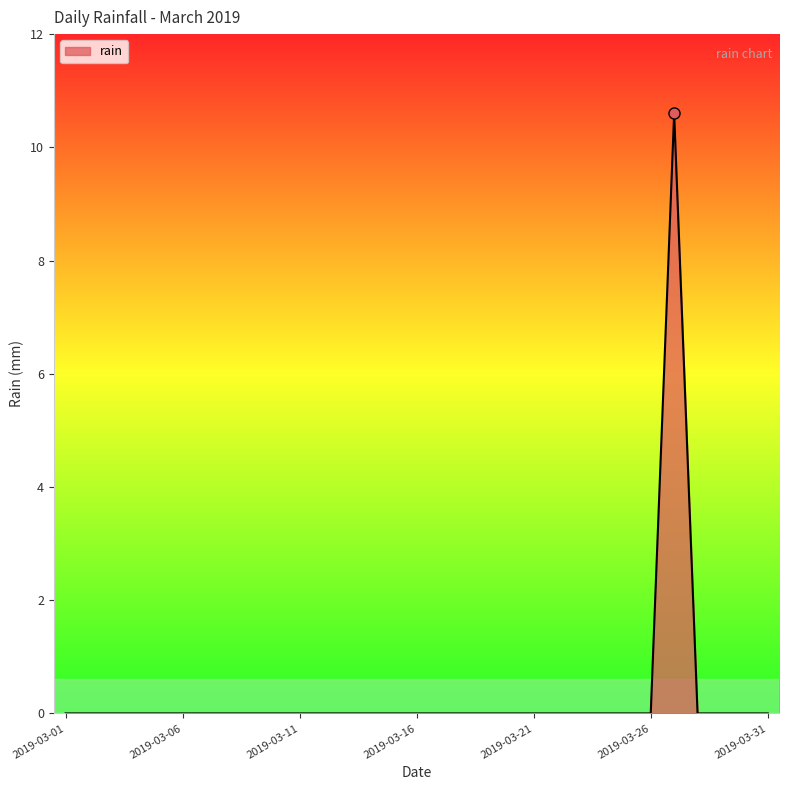

Reading left to right, what are all the values shown in this chart?

0.0	0.0	0.0	0.0	0.0	0.0	0.0	0.0	0.0	0.0	0.0	0.0	0.0	0.0	0.0	0.0	0.0	0.0	0.0	0.0	0.0	0.0	0.0	0.0	0.0	0.0	10.6	0.0	0.0	0.0	0.0